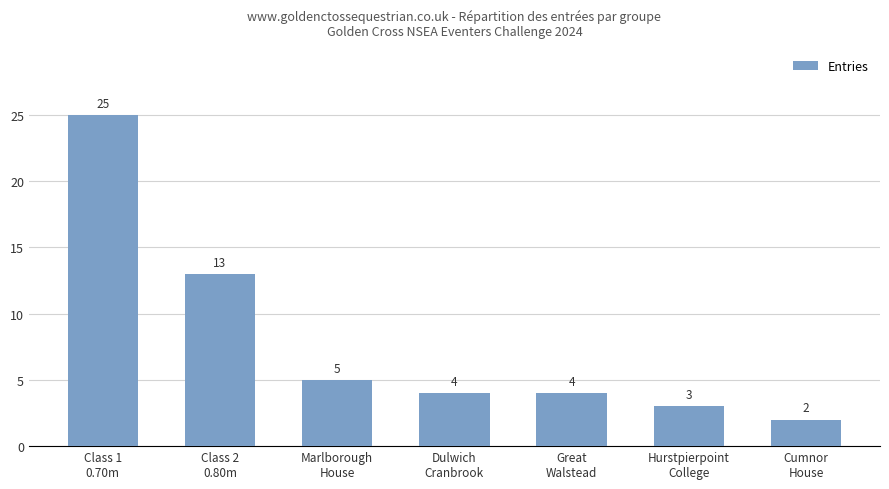

True or false: the data shows 4 at Great
Walstead.

True